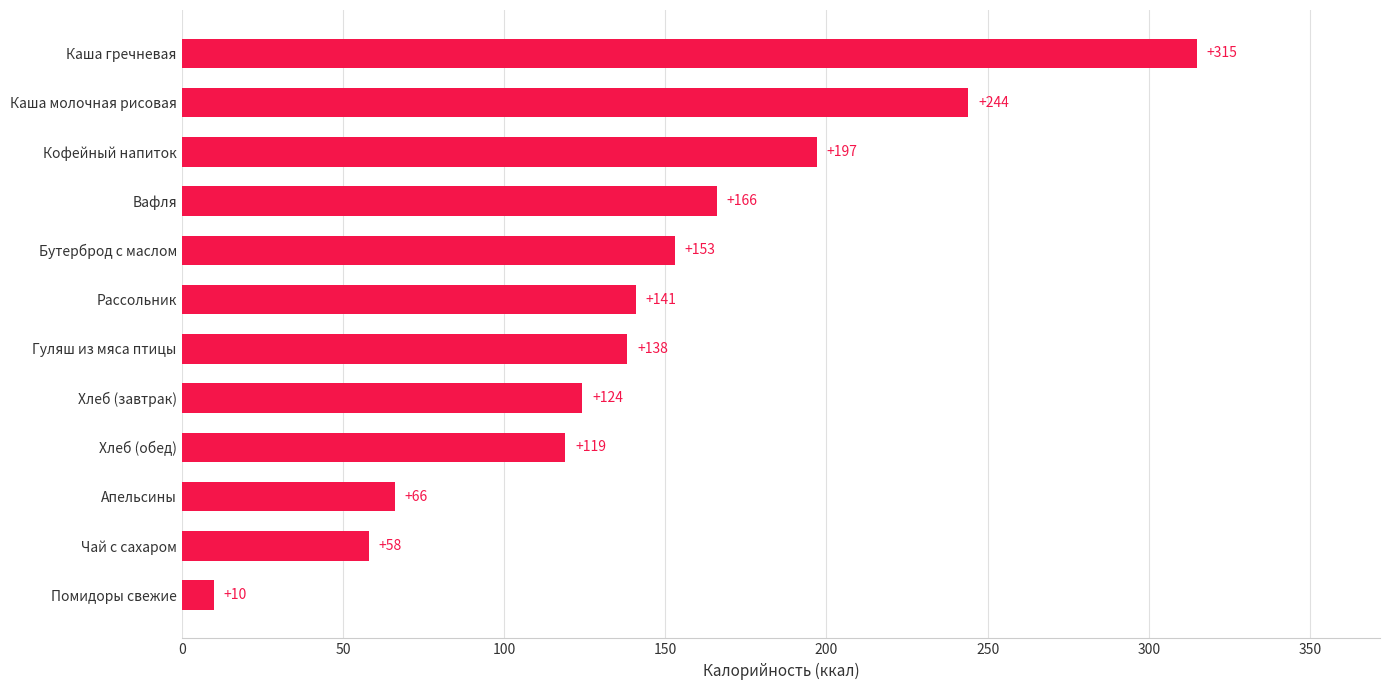

What is the difference between the values at Помидоры свежие and Кофейный напиток?

187.0